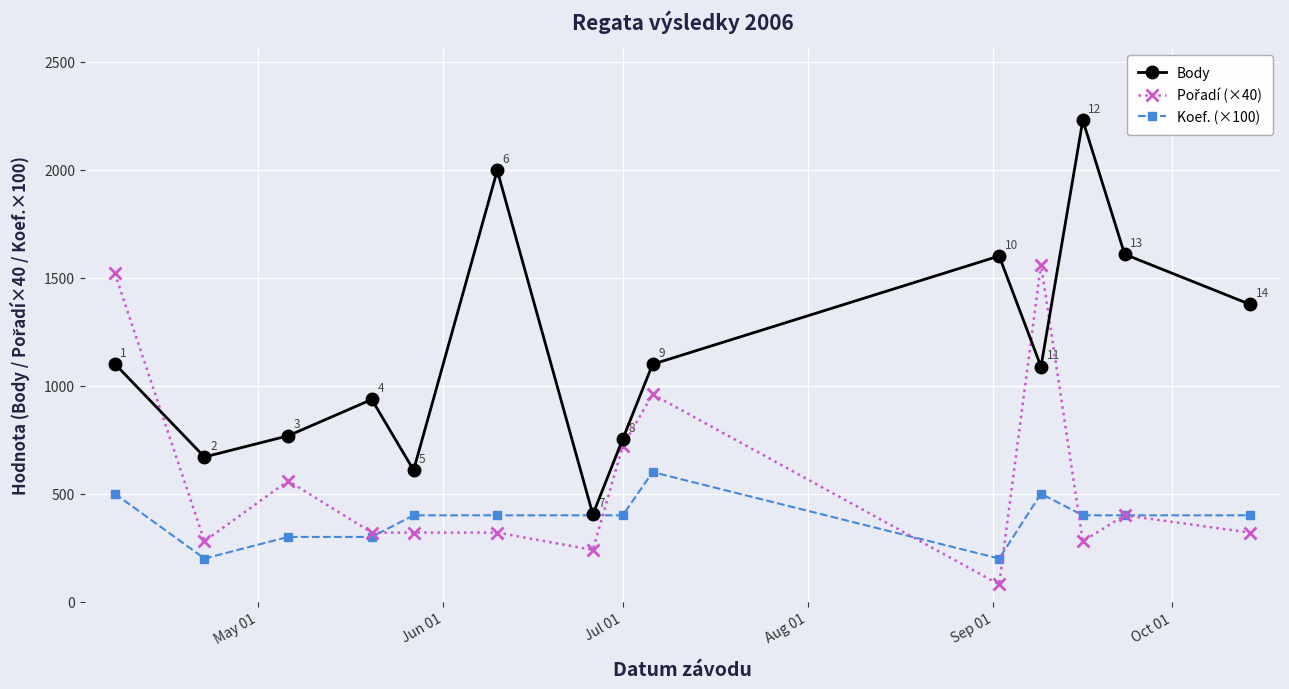

What is the maximum value shown in the chart?

2228